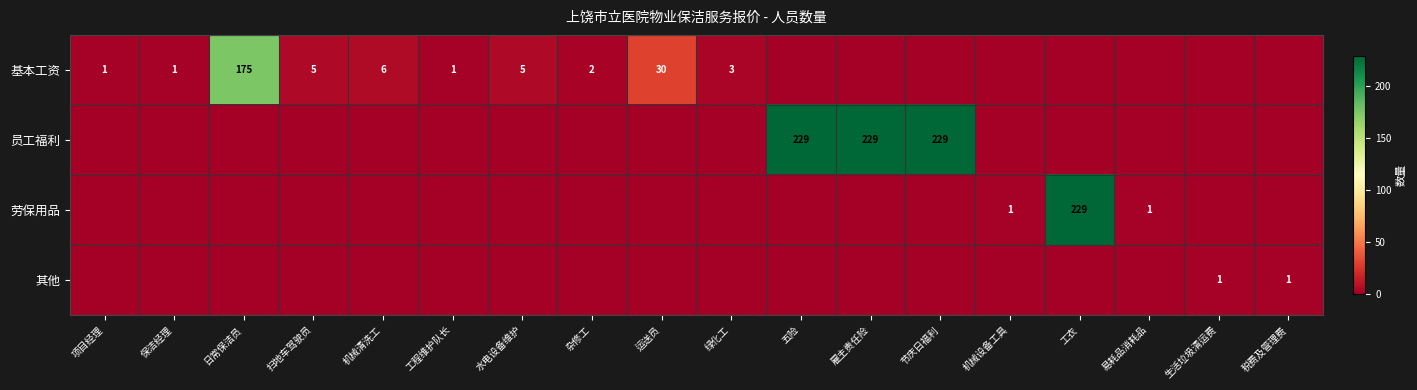

What is the total value across all series at 机械设备工具?

1